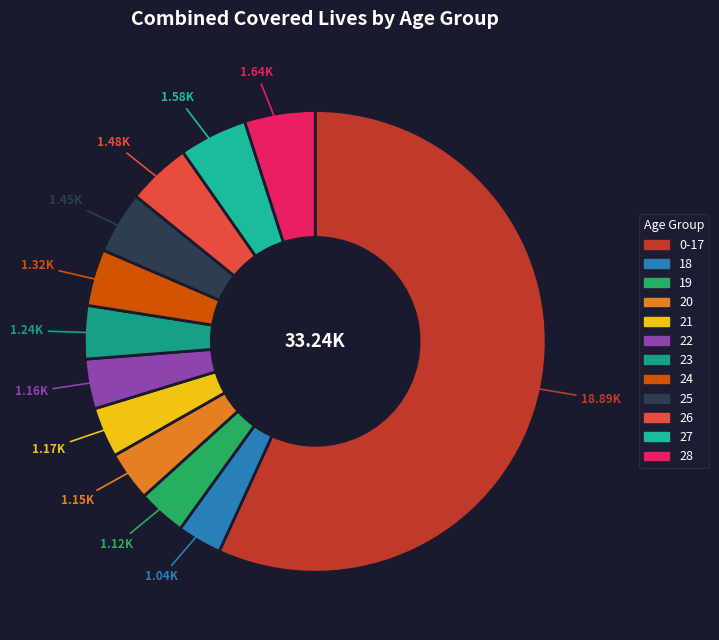

How many segments does this pie chart have?

12